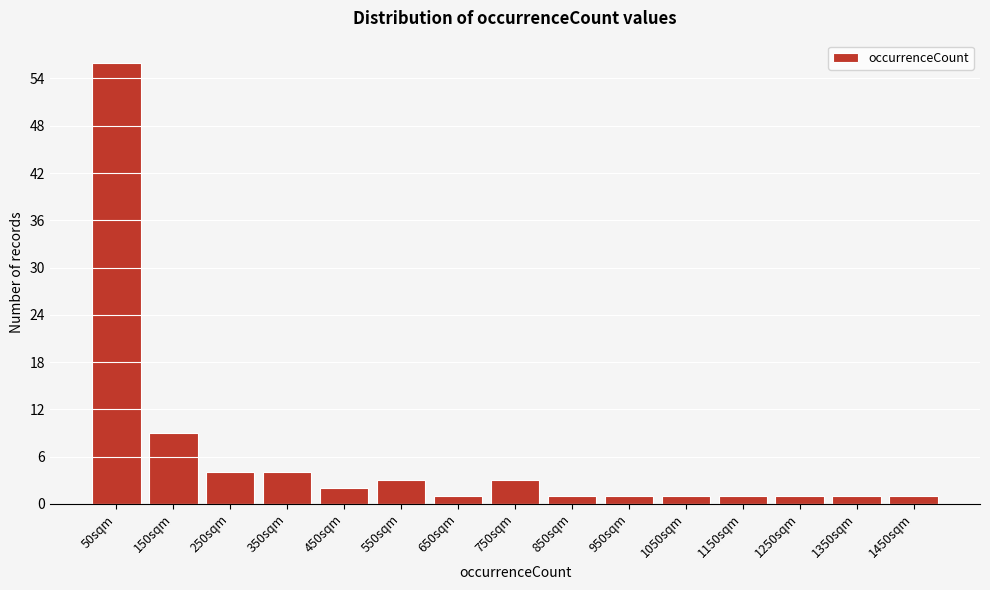

Reading left to right, list every bar in this chart as the range it spans on the x-axis followed by its height. Neither the bar edges nor the heights are printed on the chart, so give them approximately, as read against the axes.

0 to 100: 56
100 to 200: 9
200 to 300: 4
300 to 400: 4
400 to 500: 2
500 to 600: 3
600 to 700: 1
700 to 800: 3
800 to 900: 1
900 to 1000: 1
1000 to 1100: 1
1100 to 1200: 1
1200 to 1300: 1
1300 to 1400: 1
1400 to 1500: 1